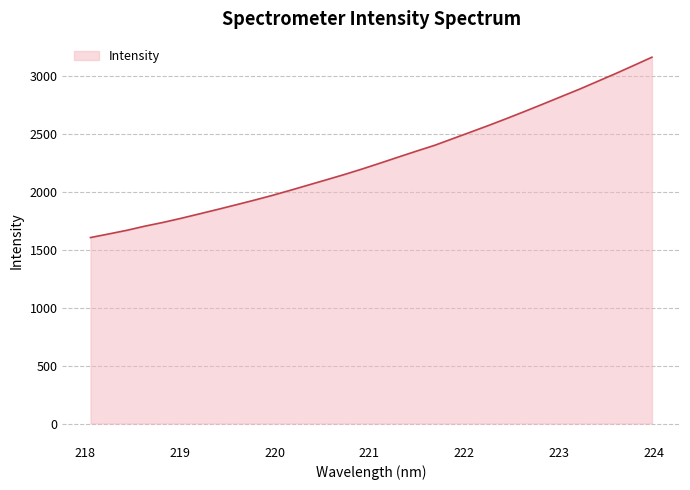

What is the smallest value displayed?

1604.5